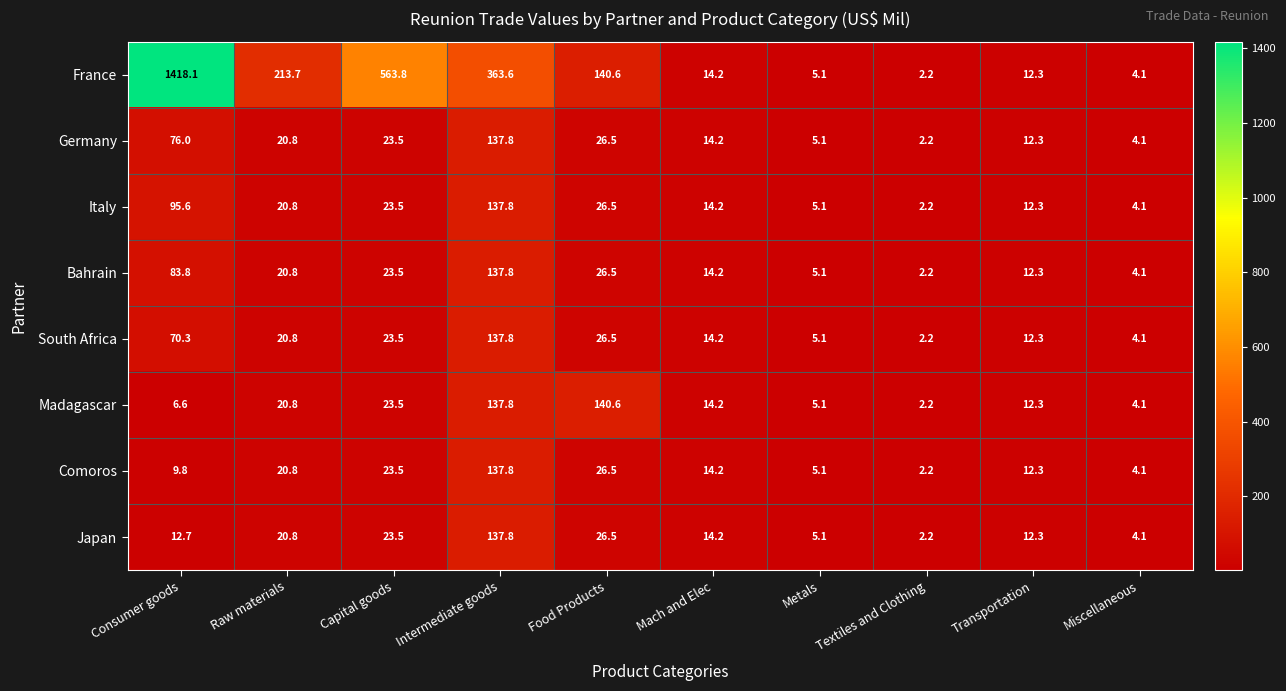

What is the sum of the Italy values at Consumer goods and Raw materials?

116.4